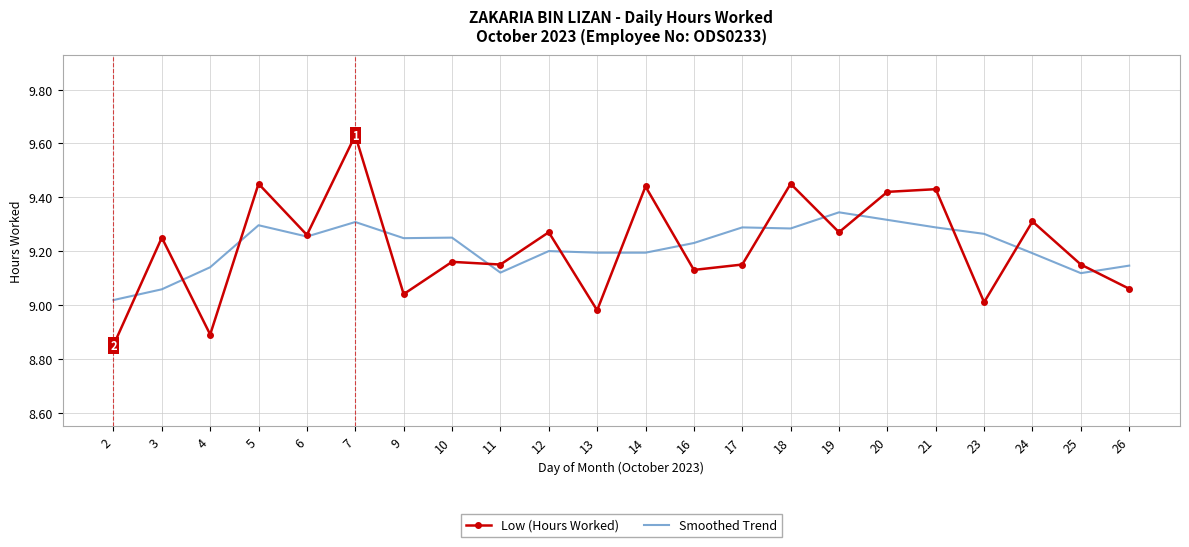

Rank the series at 24 from lowest to highest value.

Smoothed Trend, Low (Hours Worked)